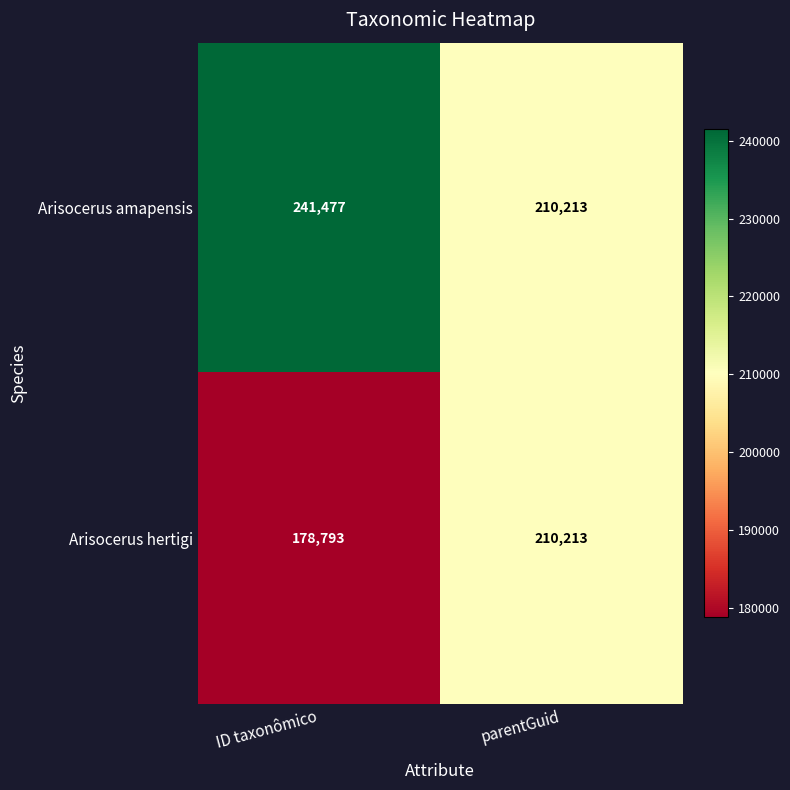

How many data points does each series have?

2